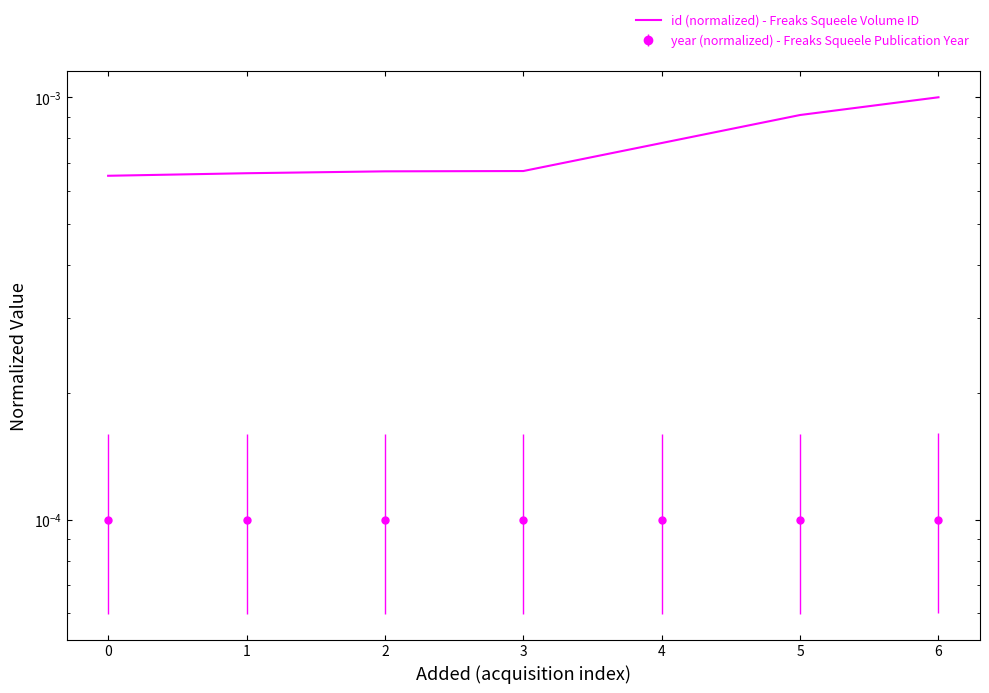

Is it true that the value at 1 is 0.0?

True